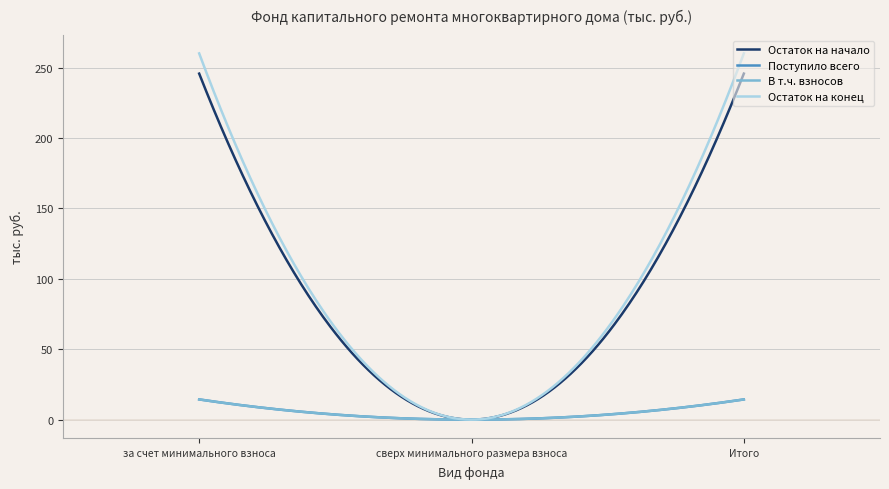

Does the chart display data point markers on the line(s)?

No